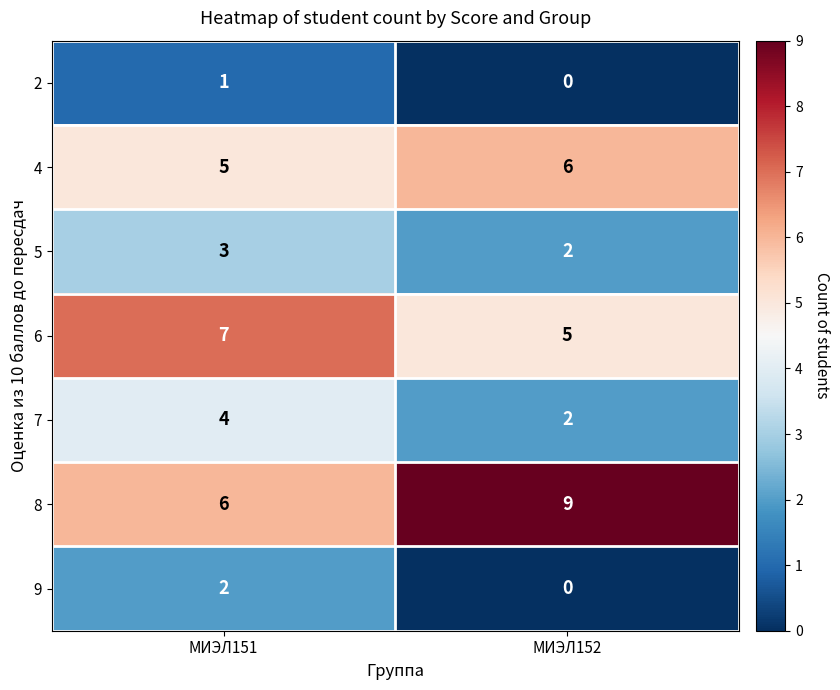

Which label corresponds to the largest value in the chart?

МИЭЛ152